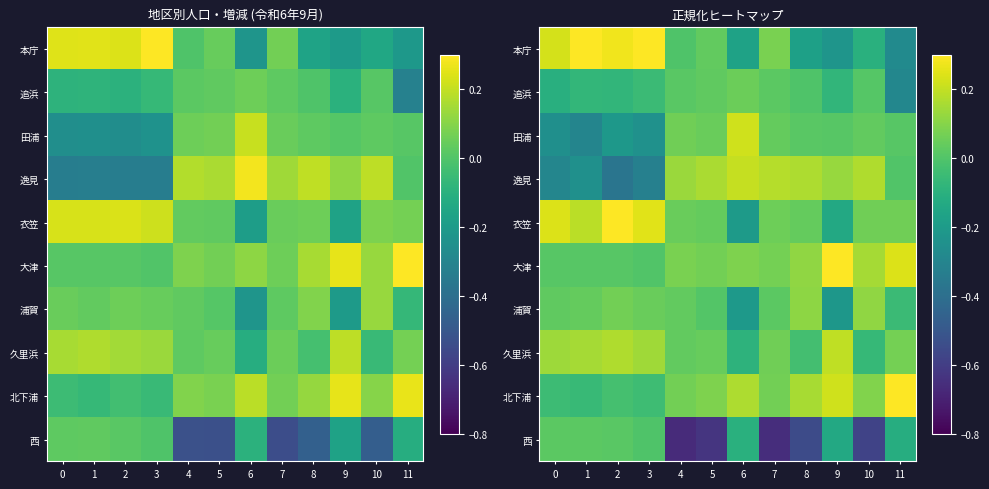

What is the difference between the second highest and minimum values in the 本庁 series?

0.6